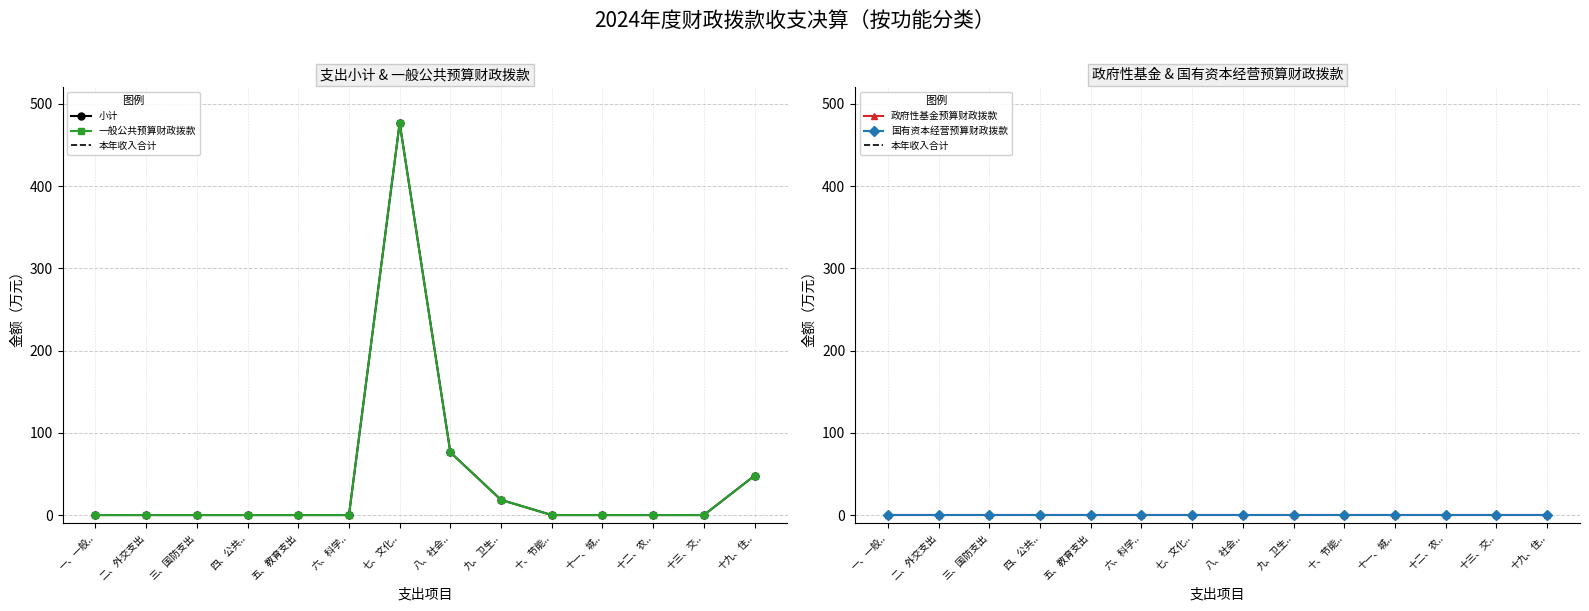

Does the chart display data point markers on the line(s)?

Yes